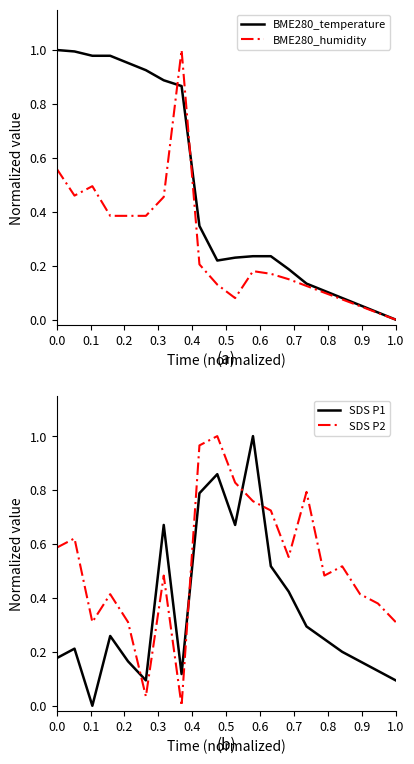

Is it true that BME280_humidity equals 0.6 at 1.0?

False